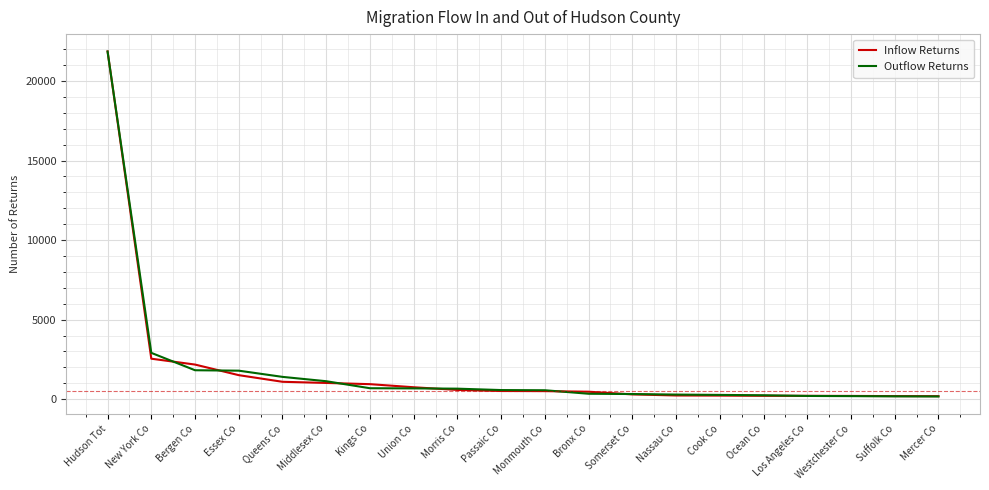

At which category is the sum across all series the highest?

Hudson Tot